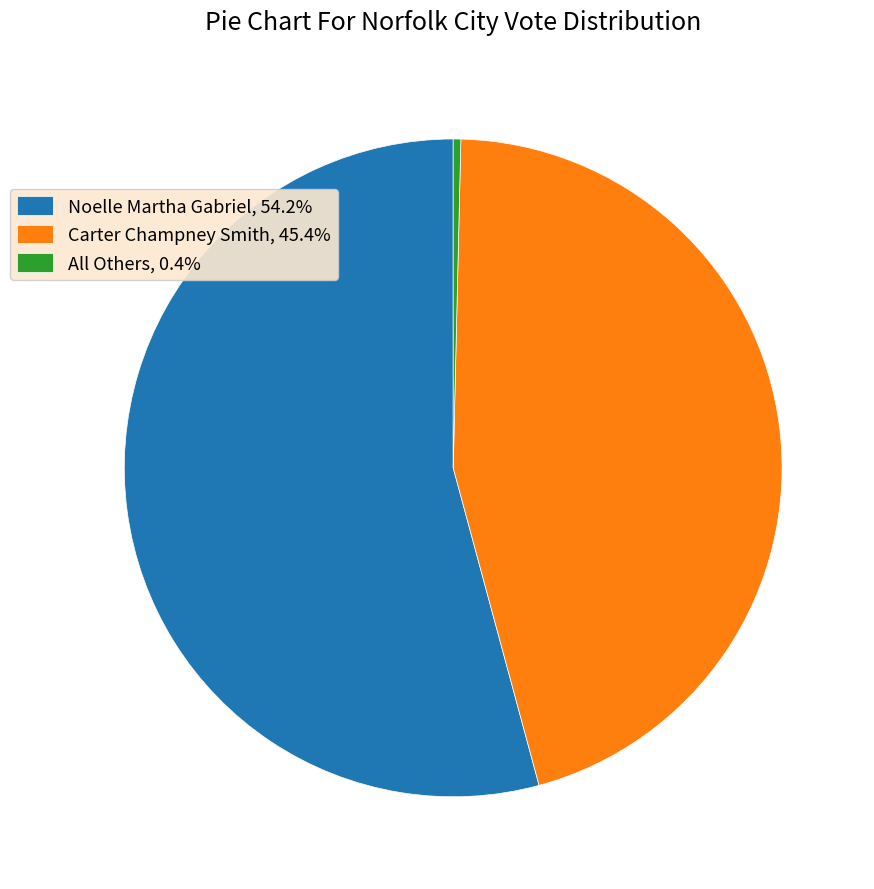

Rank the categories by value from lowest to highest.

All Others, Carter Champney Smith, Noelle Martha Gabriel